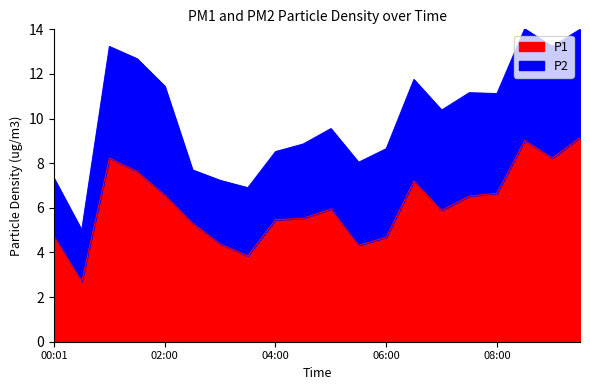

List the labels in order of value, largest first.

09:30, 08:30, 01:00, 09:00, 01:30, 06:30, 08:00, 02:00, 07:30, 05:00, 07:00, 04:30, 04:00, 02:30, 00:01, 06:00, 03:00, 05:30, 03:30, 00:30